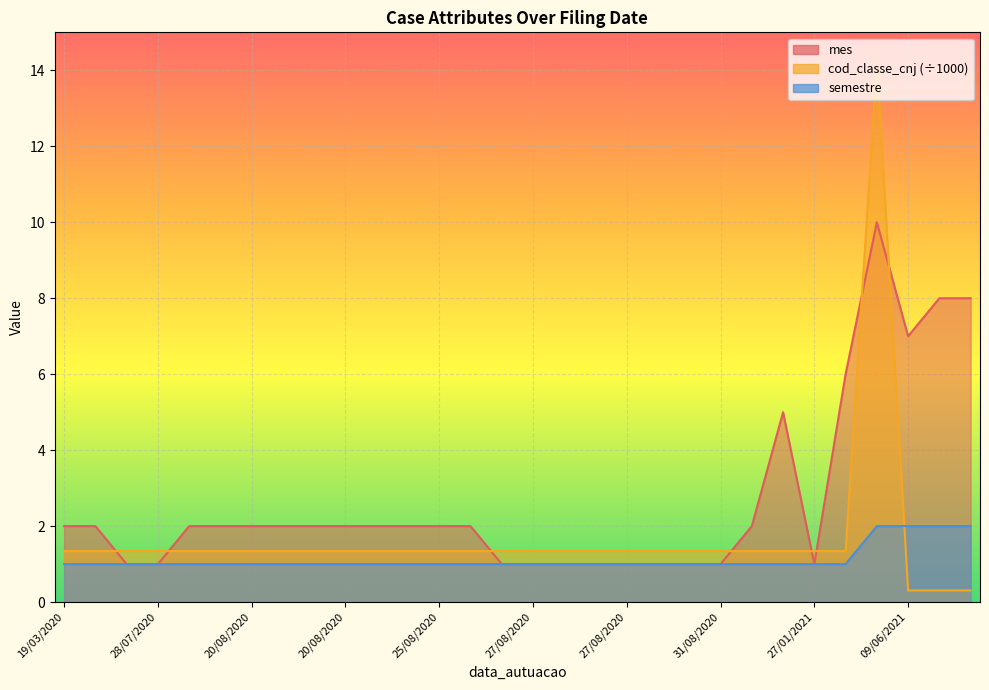

At how many categories does at least one series exceed 4?

6